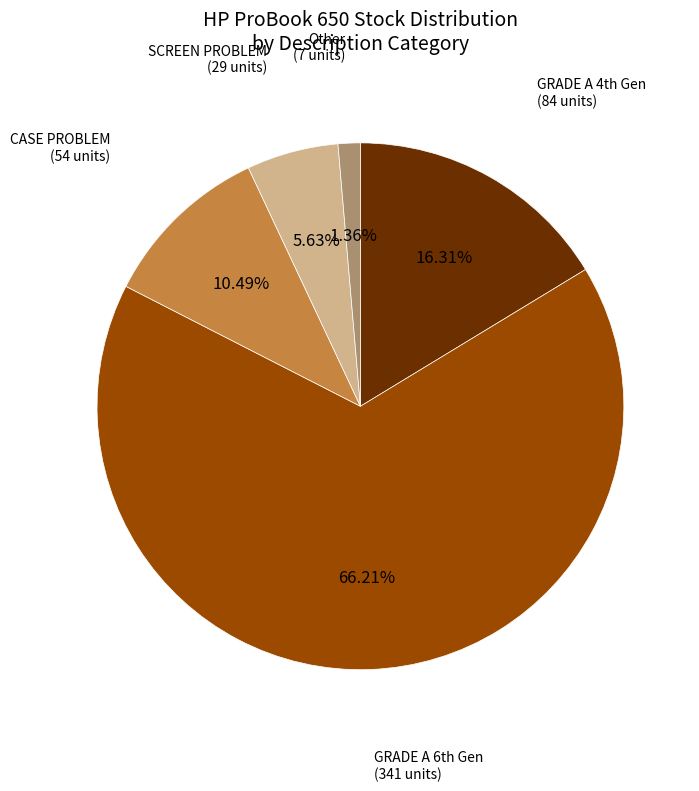

Count the number of slices in the pie.

5